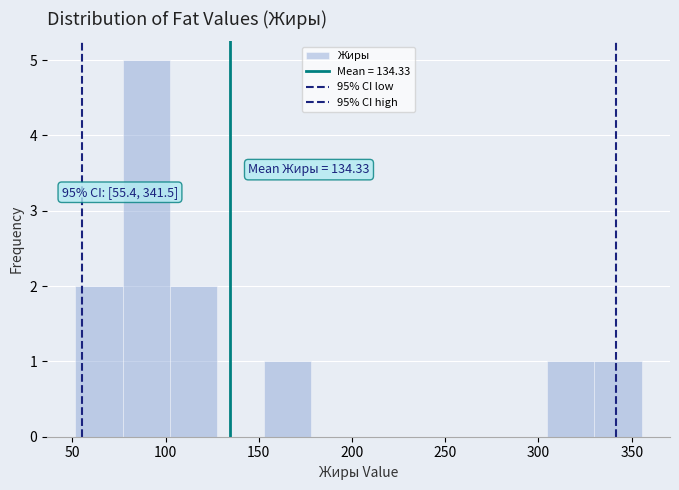

Which range on the x-axis has the tallest bar?

75 to 100